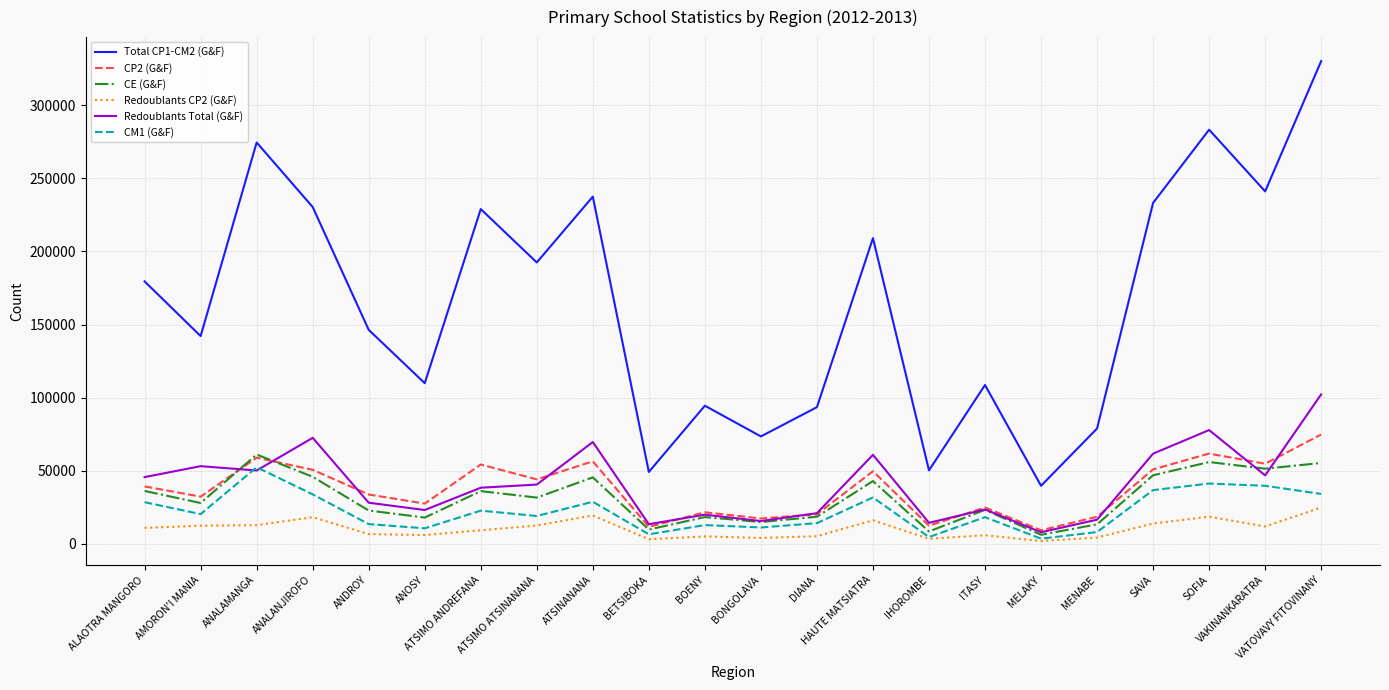

Which series has the largest total across all categories?

Total CP1-CM2 (G&F)